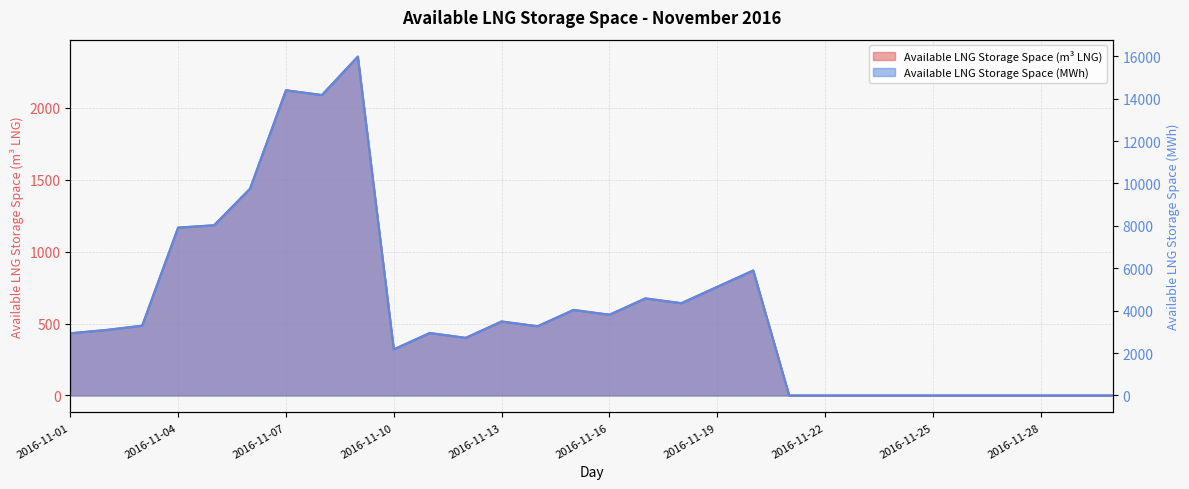

What are all the series names shown in the legend?

Available LNG Storage Space (m3), Available LNG Storage Space (MWh)